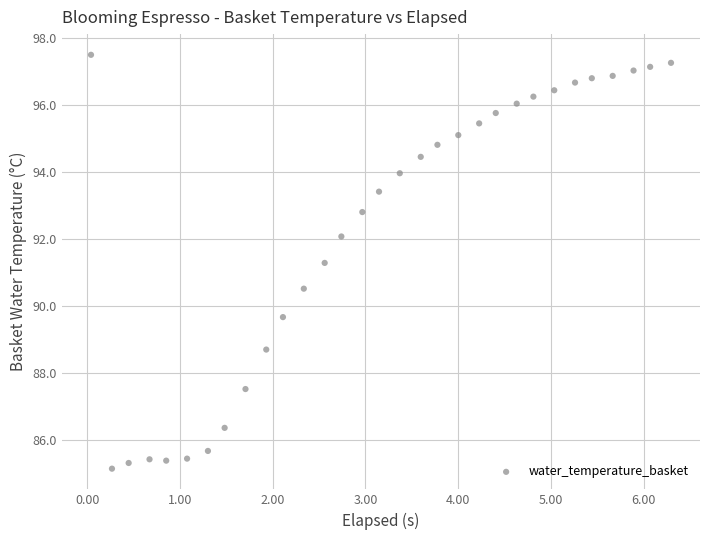

What is the range of Y values (max minus min)?

12.4